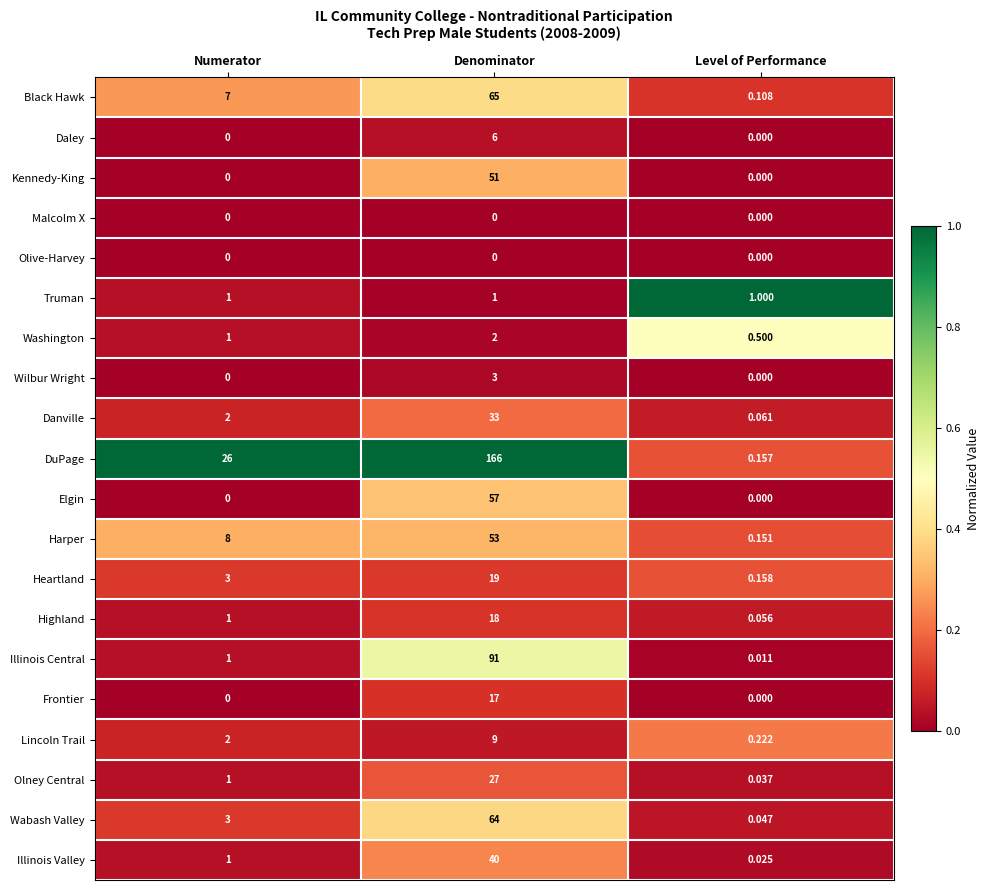

At which category is the sum across all series the highest?

Denominator